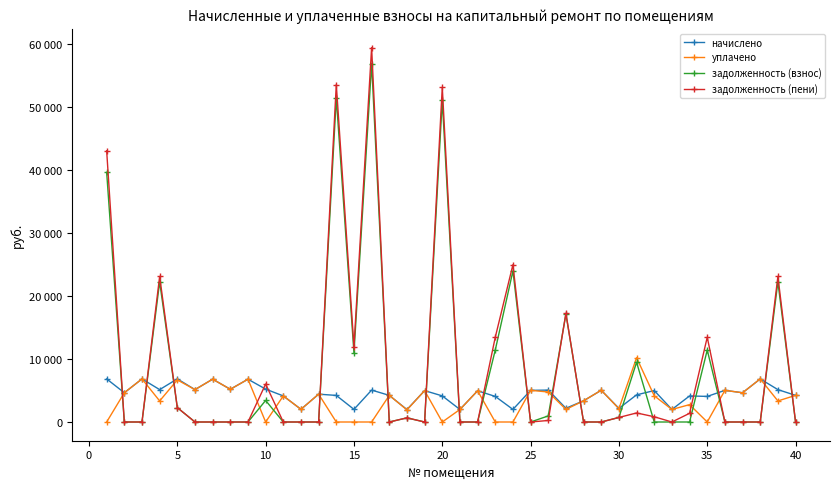

What are all the series names shown in the legend?

начислено, уплачено, задолженность (взнос), задолженность (пени)